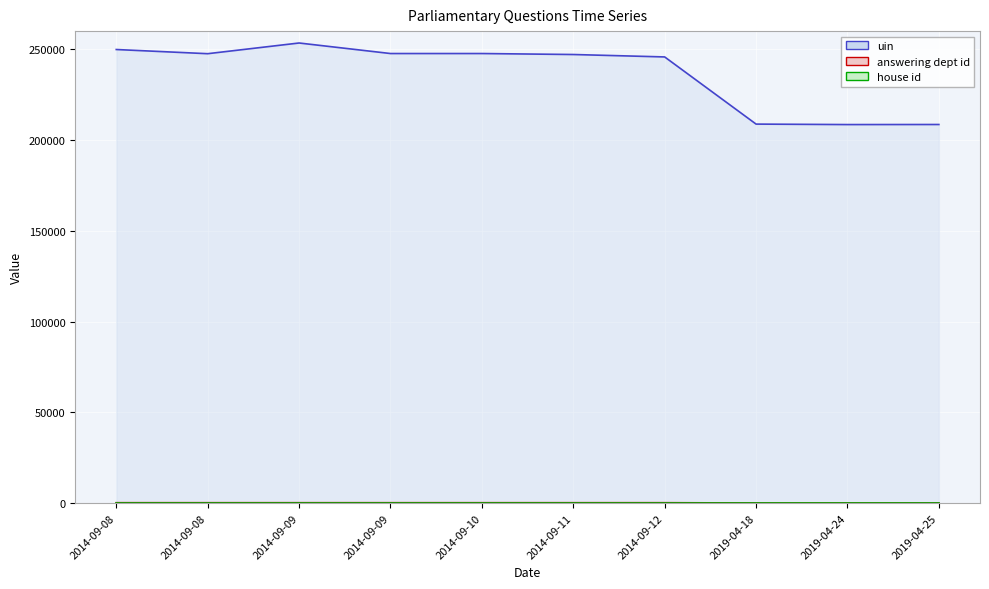

Where is the first local maximum for answering dept id?

2014-09-09